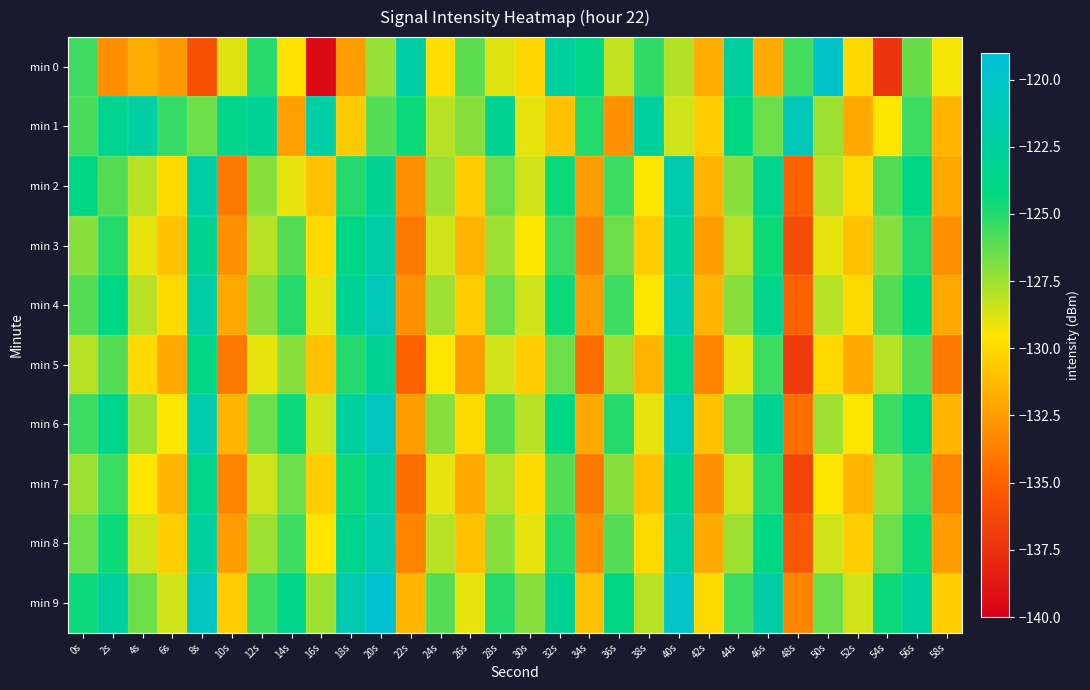

What is the maximum value shown in the chart?

-119.5